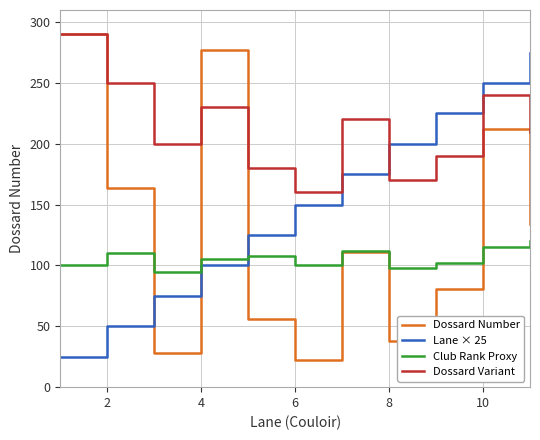

Which series ends up on top after the final intersection of Dossard Number and Lane × 25?

Lane × 25